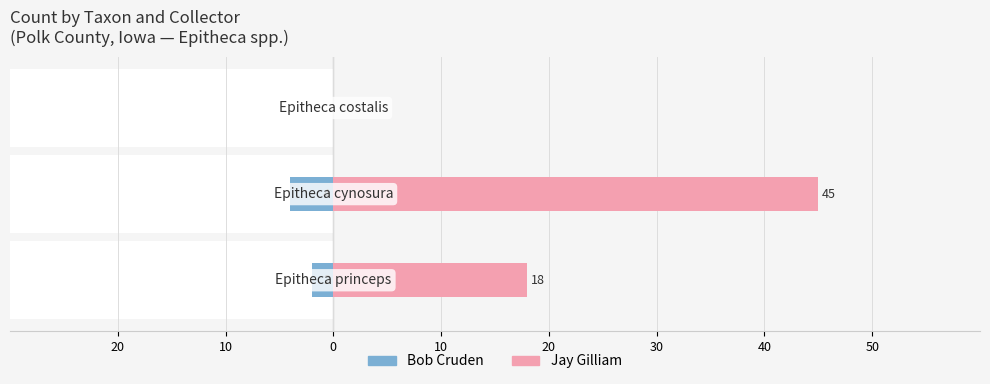

Which series changed the most between 10 and 0?

Jay Gilliam